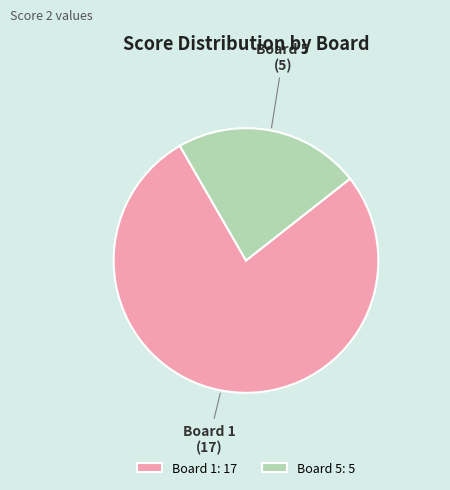

What is the largest slice in the pie chart?

Board 1